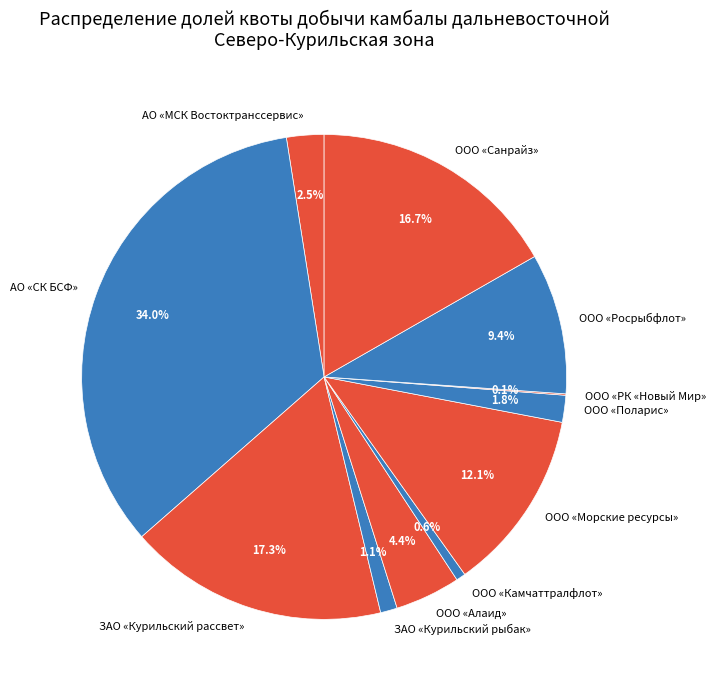

Which slice is the largest?

АО «СК БСФ»